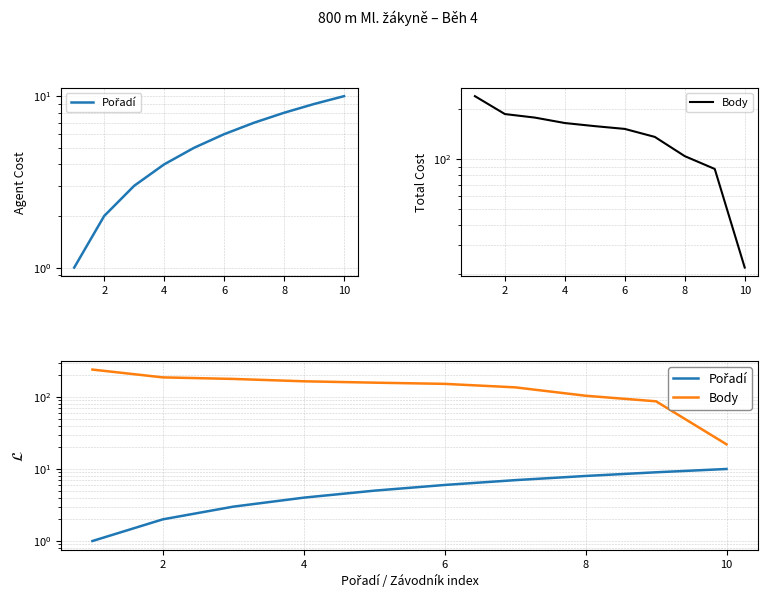

What is the value of the Pořadí point at the 2nd from the left?

2